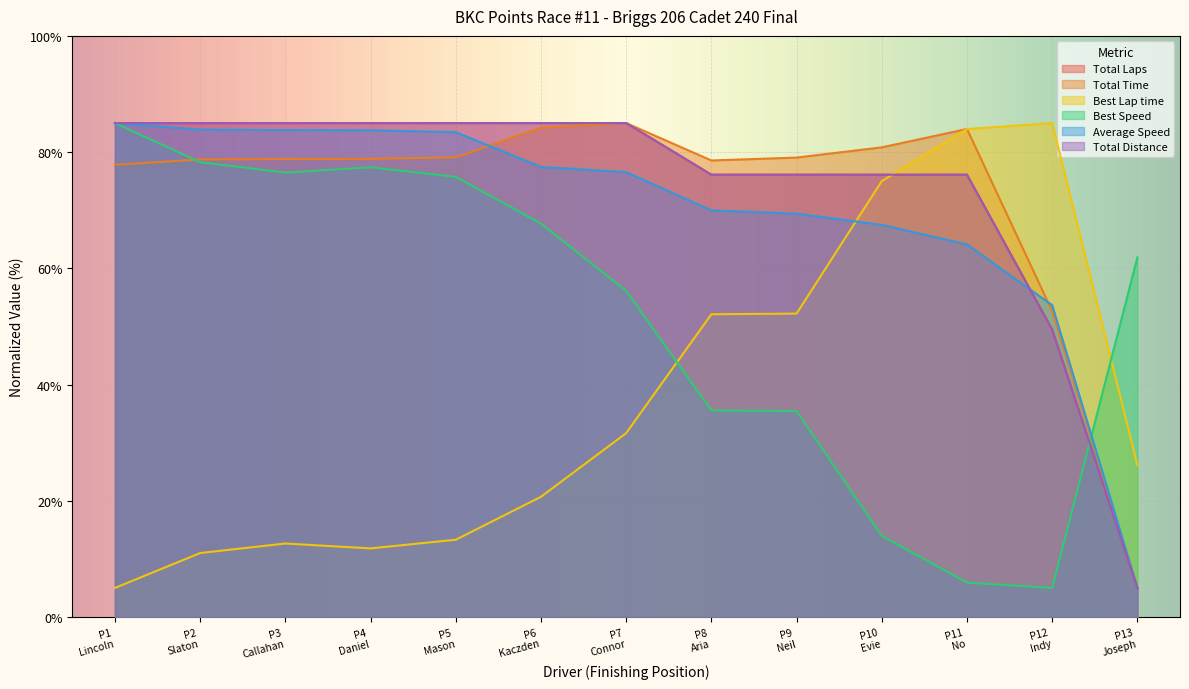

Is it true that Total Distance equals 23.2 at P1 Lincoln?

False